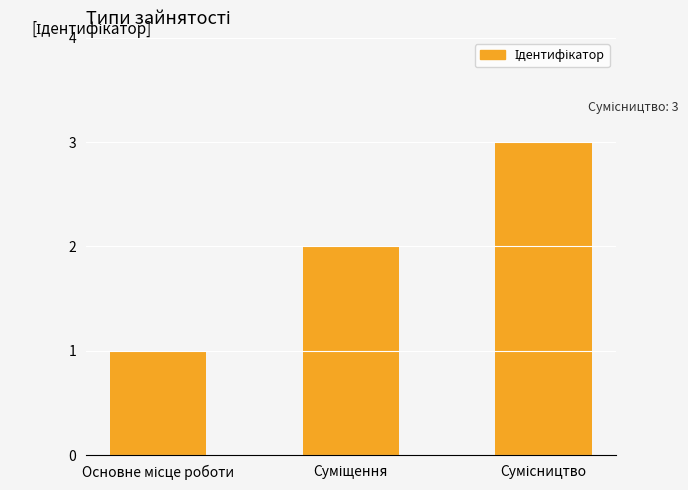

What is the sum of all values?

6